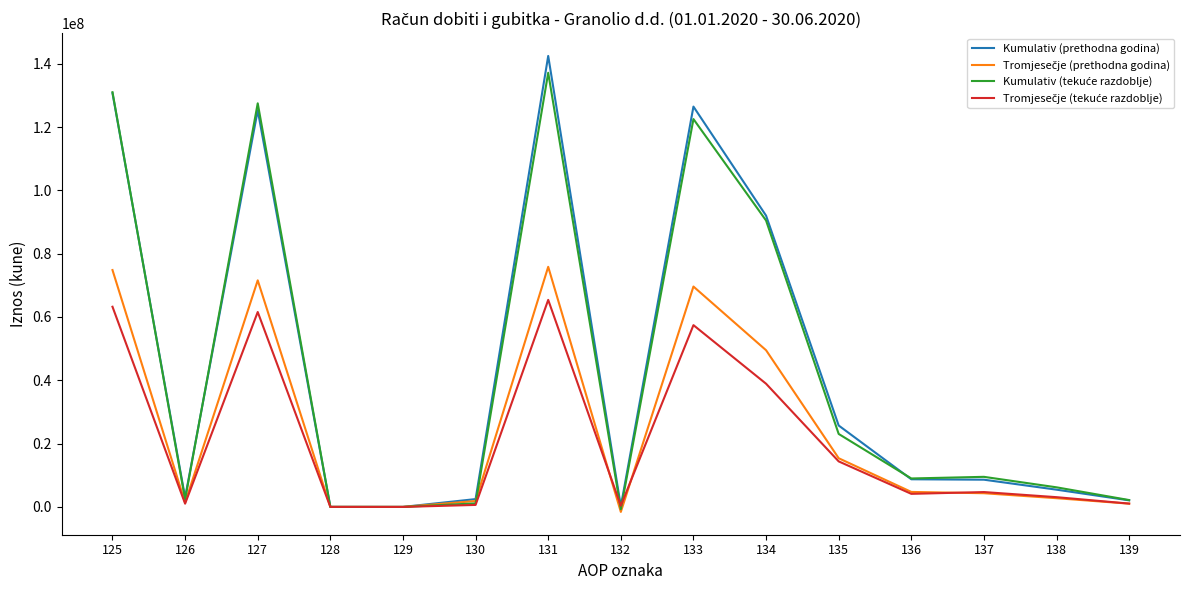

Which series has the largest range (max minus min)?

Kumulativ (prethodna godina)